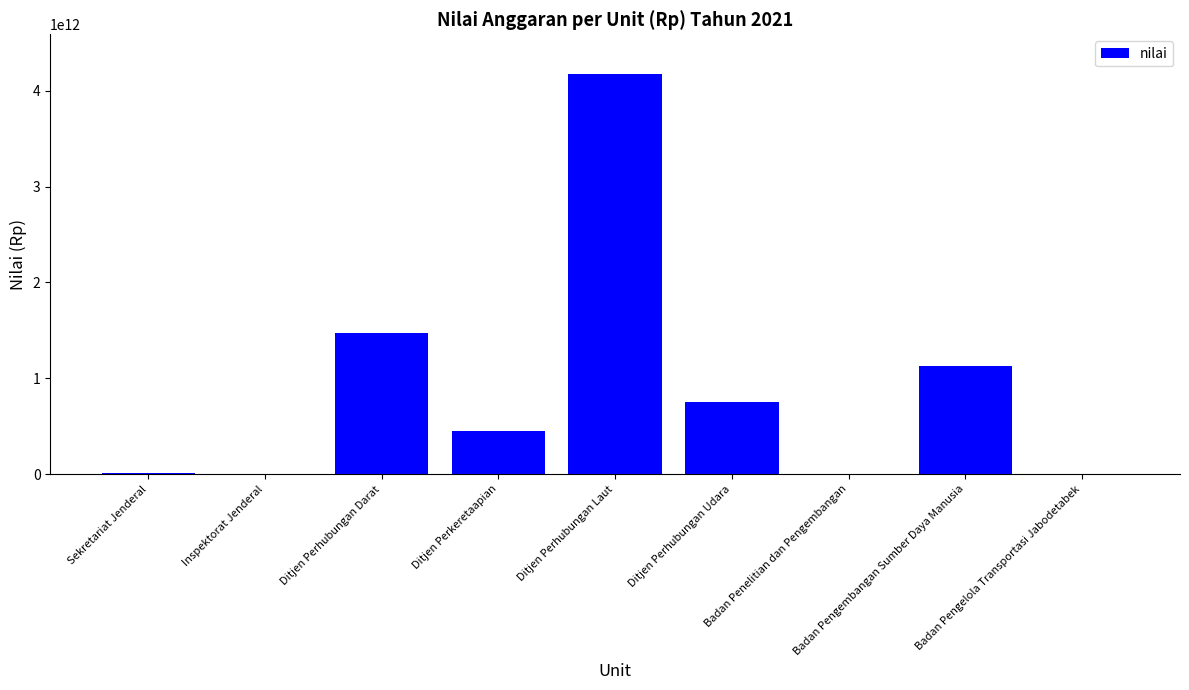

What is the greatest value displayed?

4172720000000